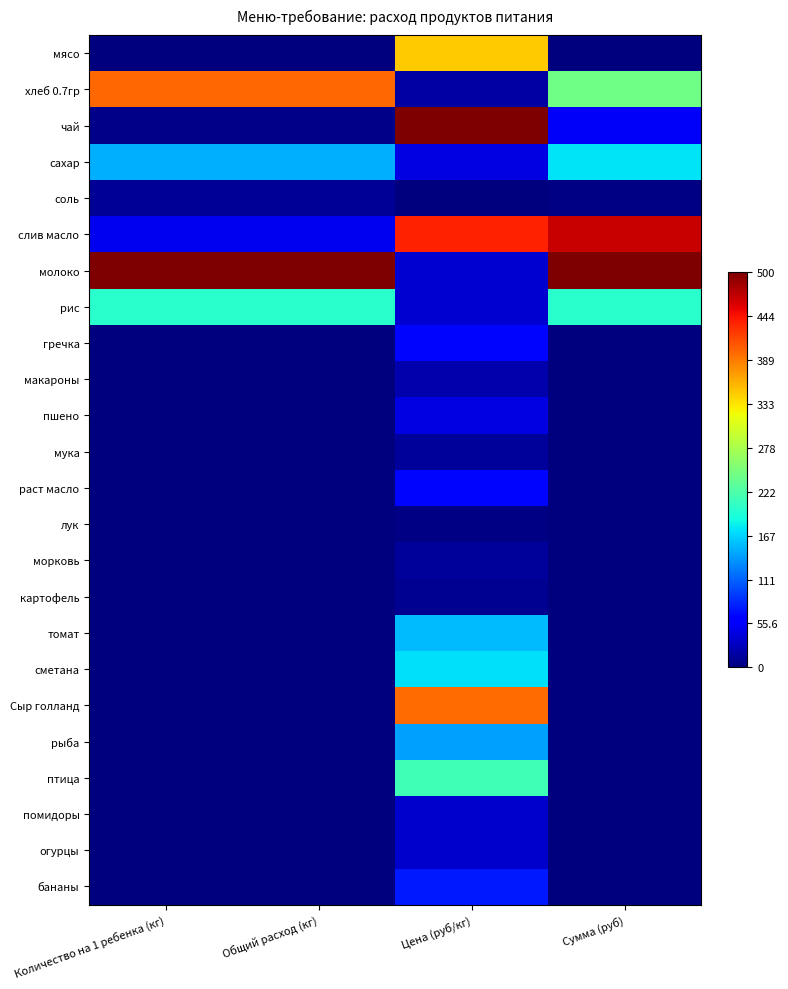

Rank the series at Цена (руб/кг) from highest to lowest value.

чай, слив масло, Сыр голланд, мясо, птица, сметана, томат, рыба, бананы, гречка, раст масло, сахар, пшено, молоко, рис, помидоры, огурцы, макароны, хлеб 0.7гр, морковь, мука, картофель, лук, соль